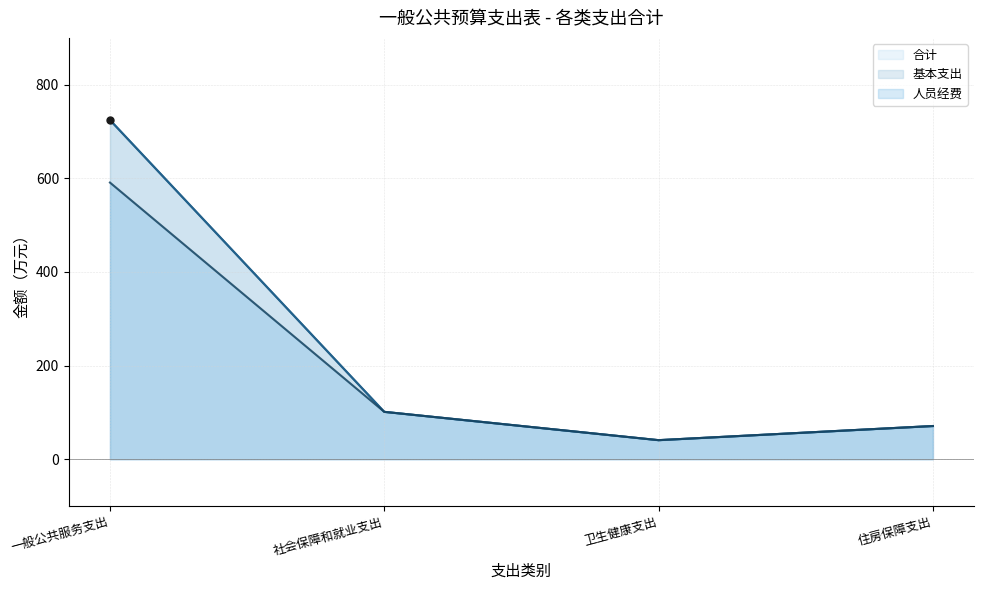

At how many categories does at least one series exceed 721?

1